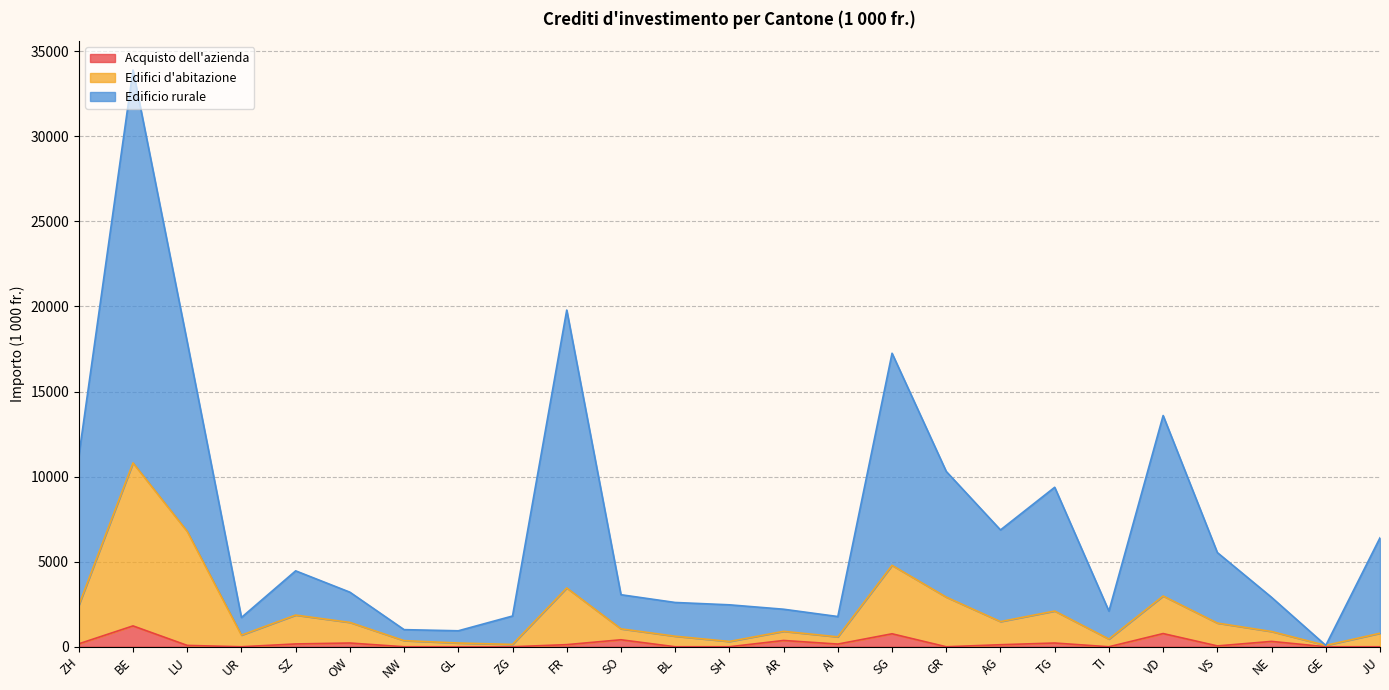

At which label does Acquisto dell'azienda first exceed 120?

ZH